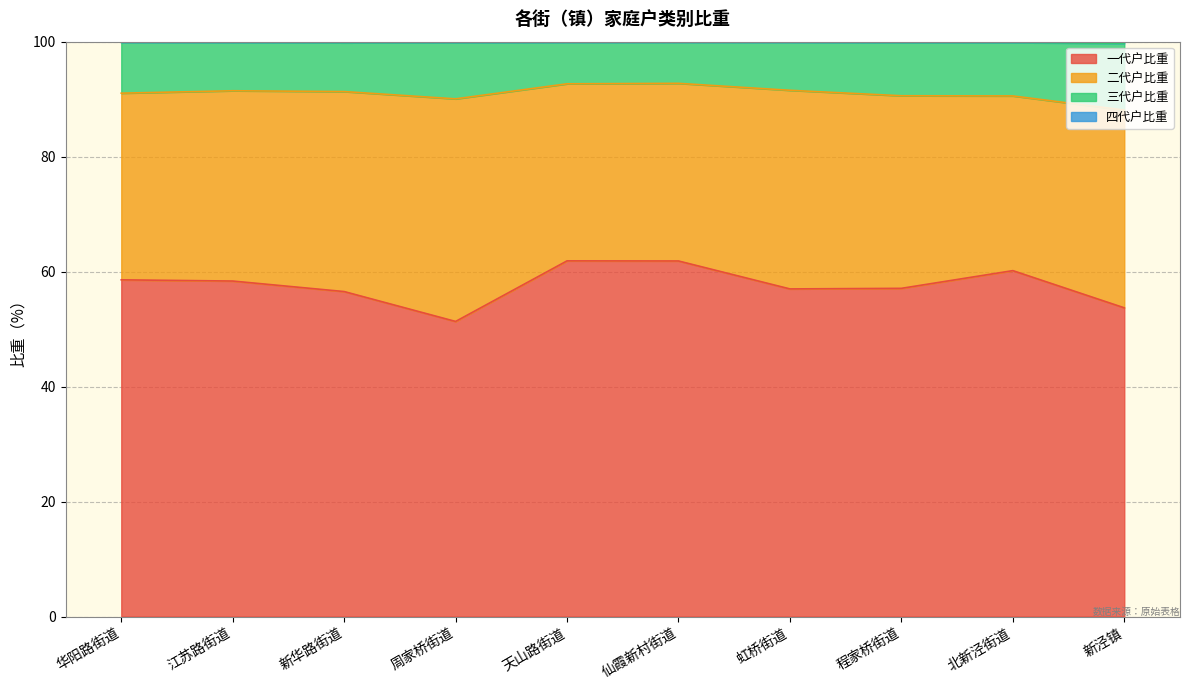

How many series are shown in this chart?

3